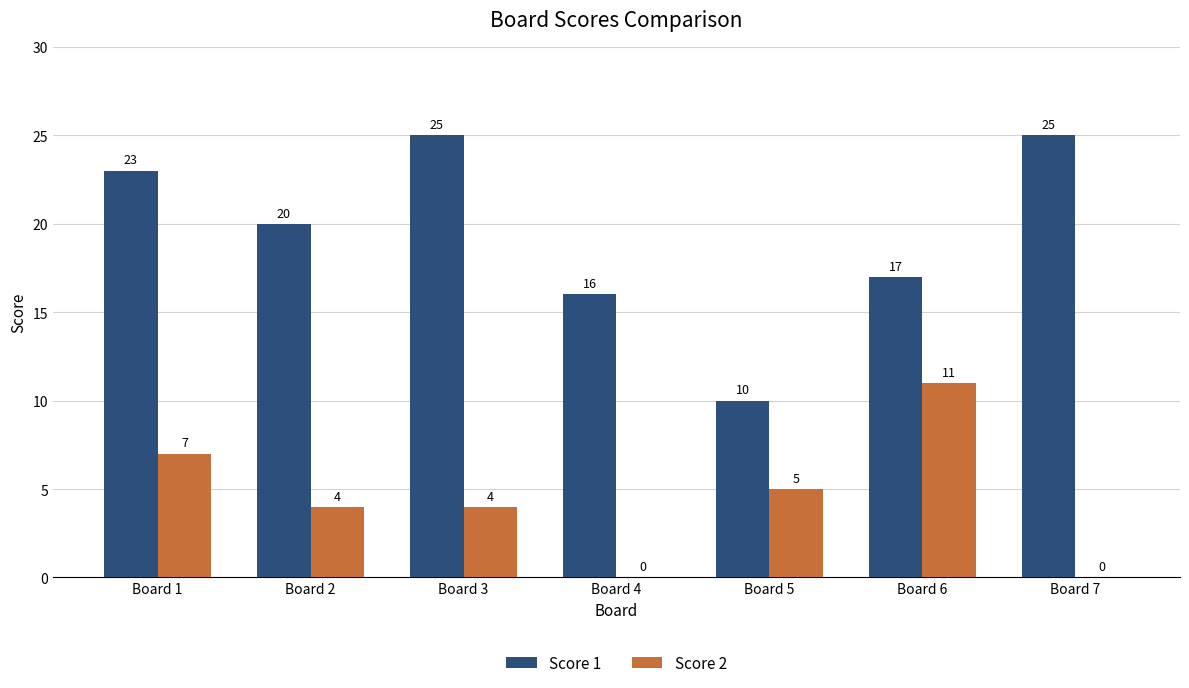

Which series has the widest spread of values?

Score 1